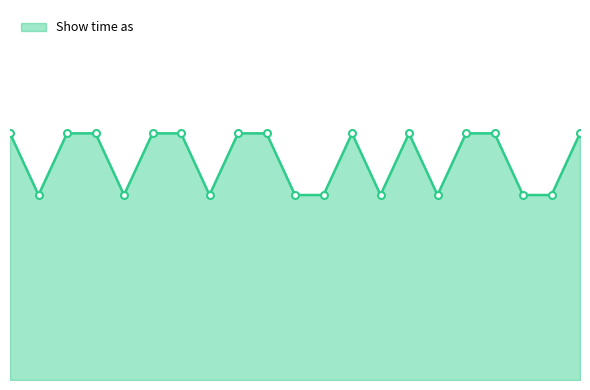

What is the label of the 5th point from the left?

1/3/2015 Parashat Vayechi